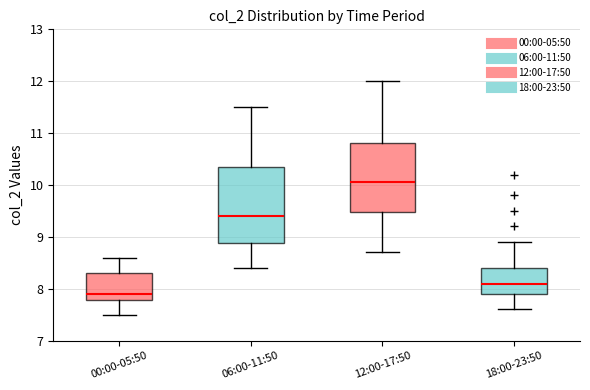

Which box has the lowest median line?

00:00-05:50